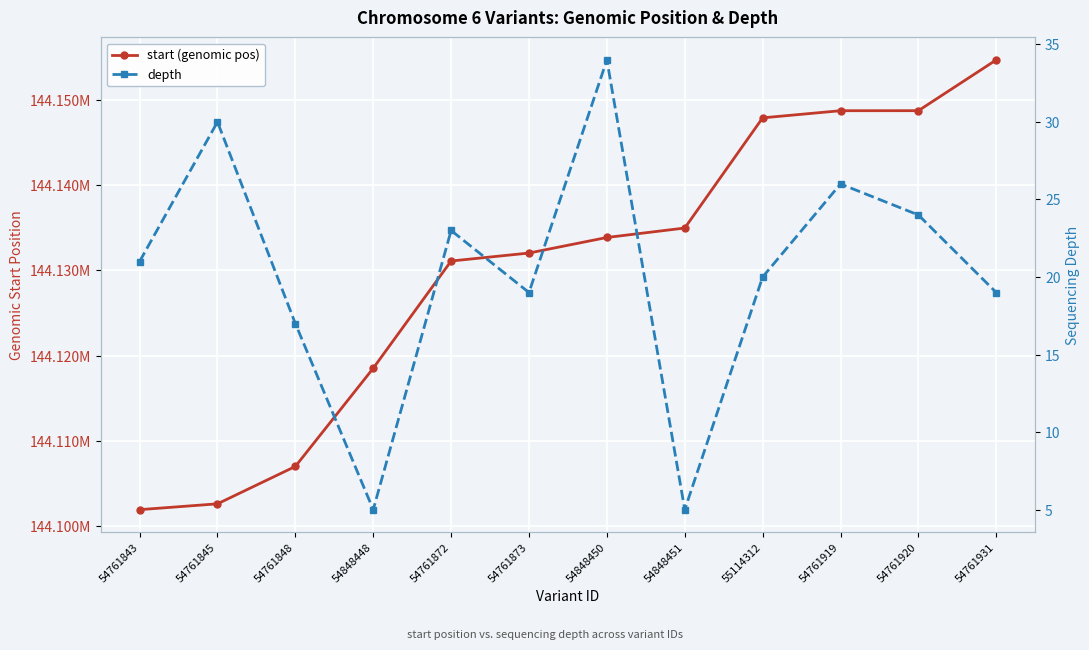

Which series has the largest range (max minus min)?

start (genomic pos)